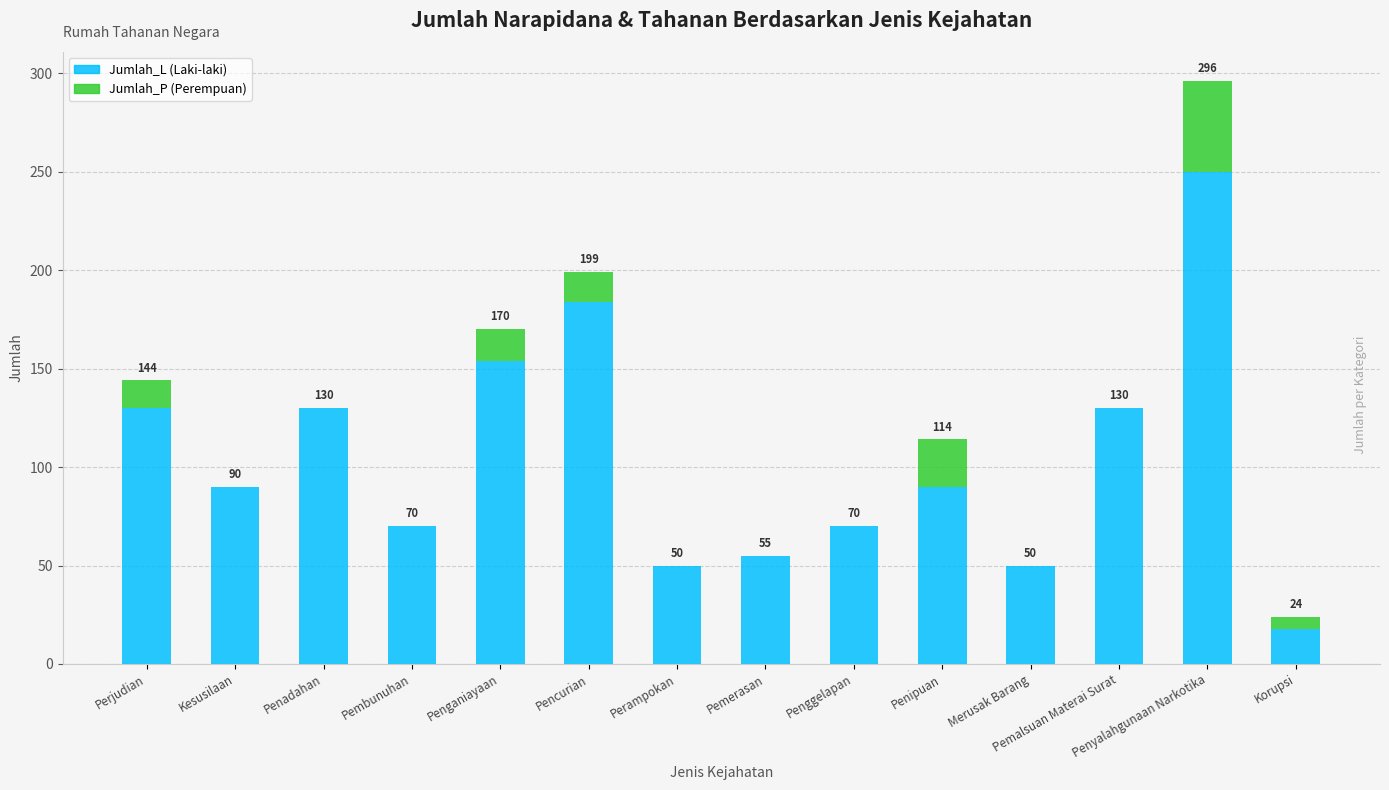

What is the total value across all series at Pembunuhan?

70